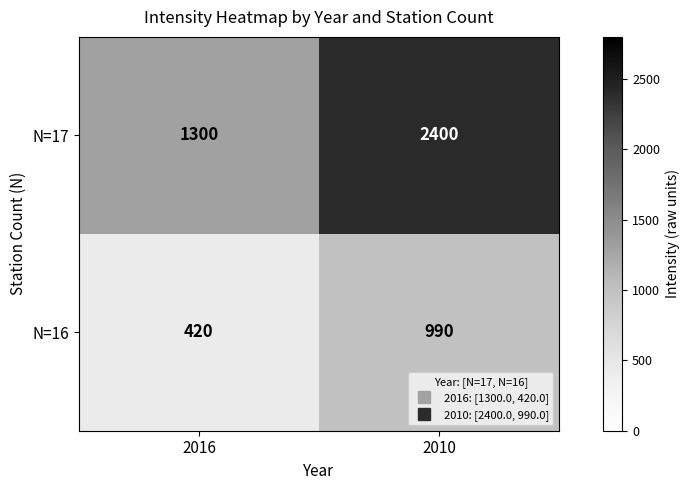

Which series has the widest spread of values?

N=17